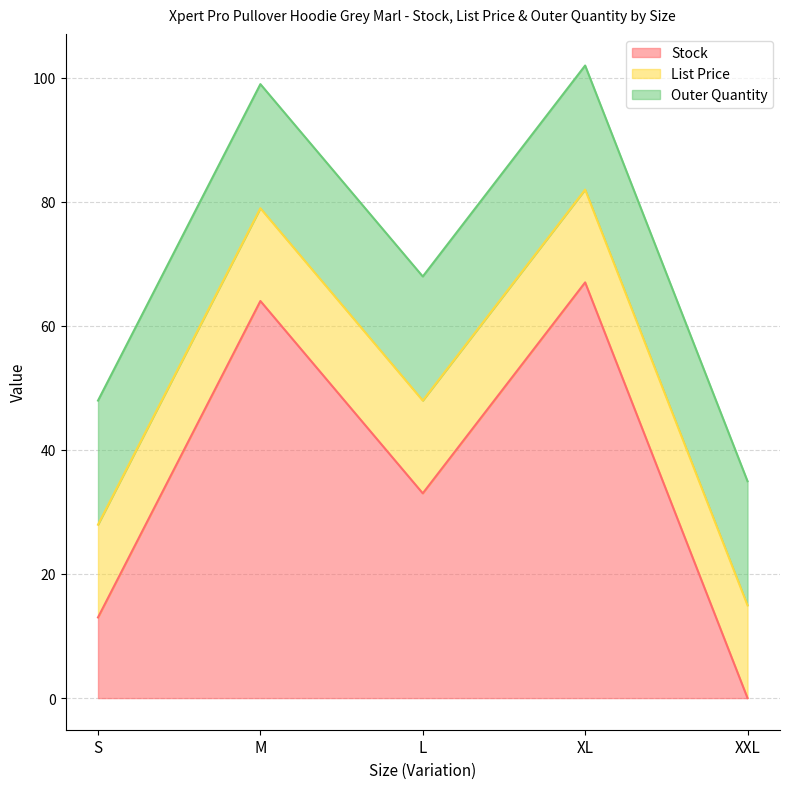

True or false: Stock has more than 0 points higher than both neighbors.

True